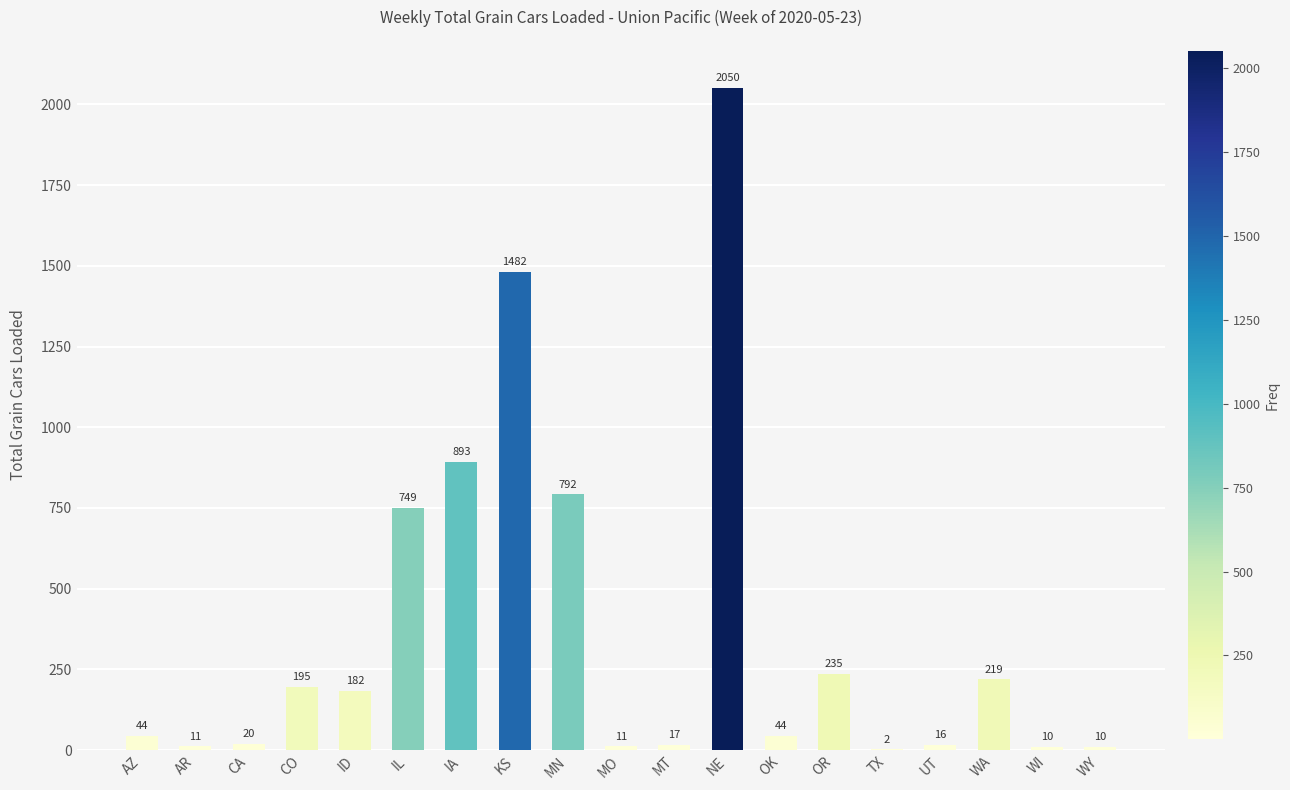

What value does the data have at MN, to the nearest 100?

800